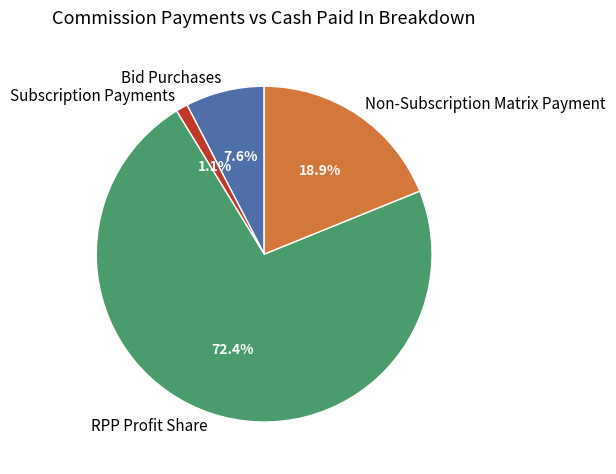

How much of the chart is everything except Bid Purchases?

92.4%